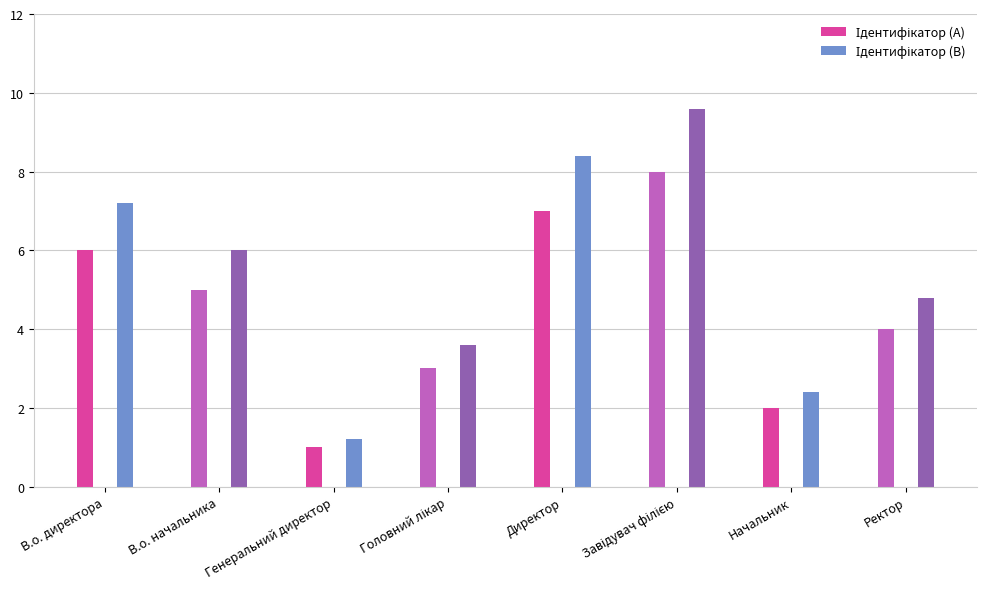

Rank the categories by Ідентифікатор (B) value from lowest to highest.

Генеральний директор, Начальник, Головний лікар, Ректор, В.о. начальника, В.о. директора, Директор, Завідувач філією